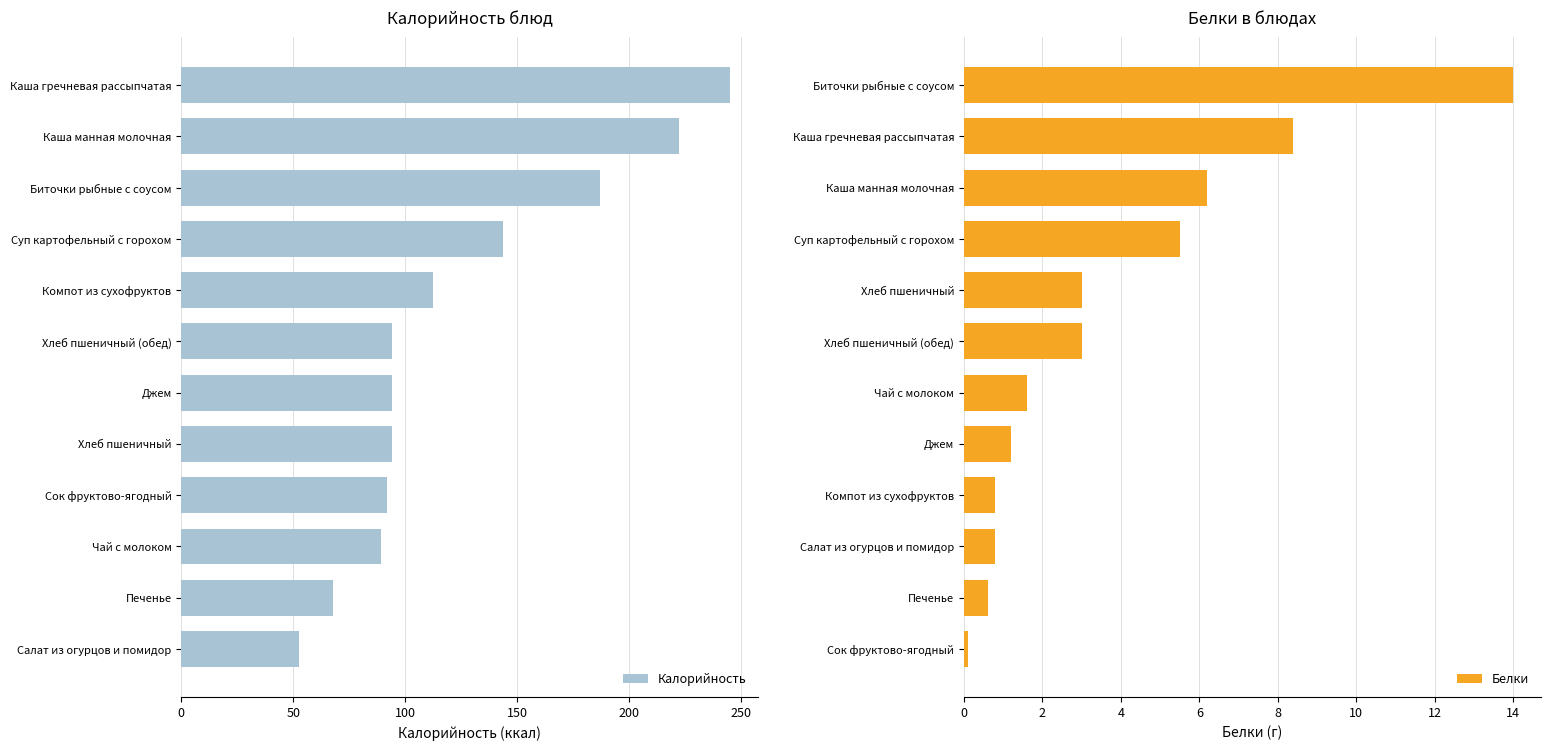

What is the average value of the Калорийность series?

124.5